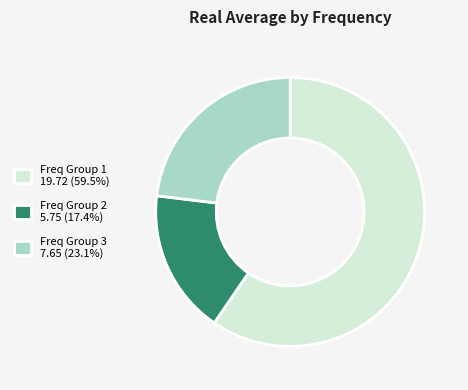

What is the ratio of the value at Freq Group 1 19.72 (59.5%) to the value at Freq Group 2 5.75 (17.4%)?

3.4